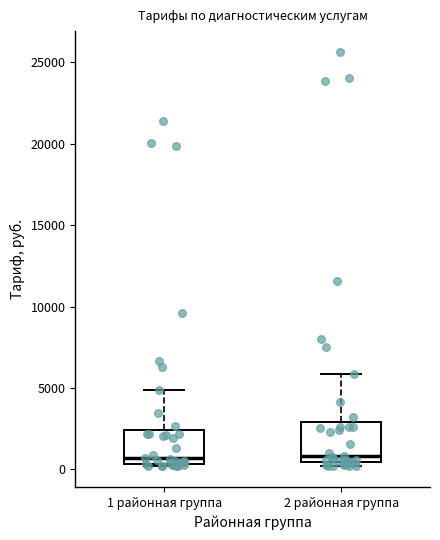

Reading left to right, read every box against the y-axis: the position of its median line, the range the box covers, and the ends of its whiskers. The values are not printed on the chart, so give them approximately, as read against the axis.

1 районная группа: median 500 (just above the box's lower edge), box 500 to 2500, whiskers 0 to 5000
2 районная группа: median 1000, box 500 to 3000, whiskers 0 to 6000